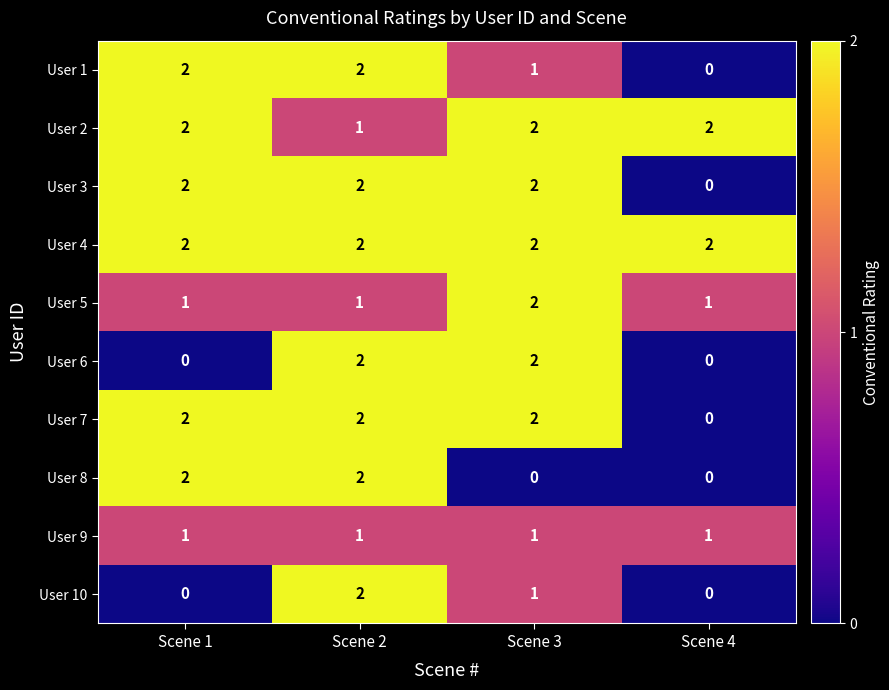

At which category is the sum across all series the highest?

Scene 2